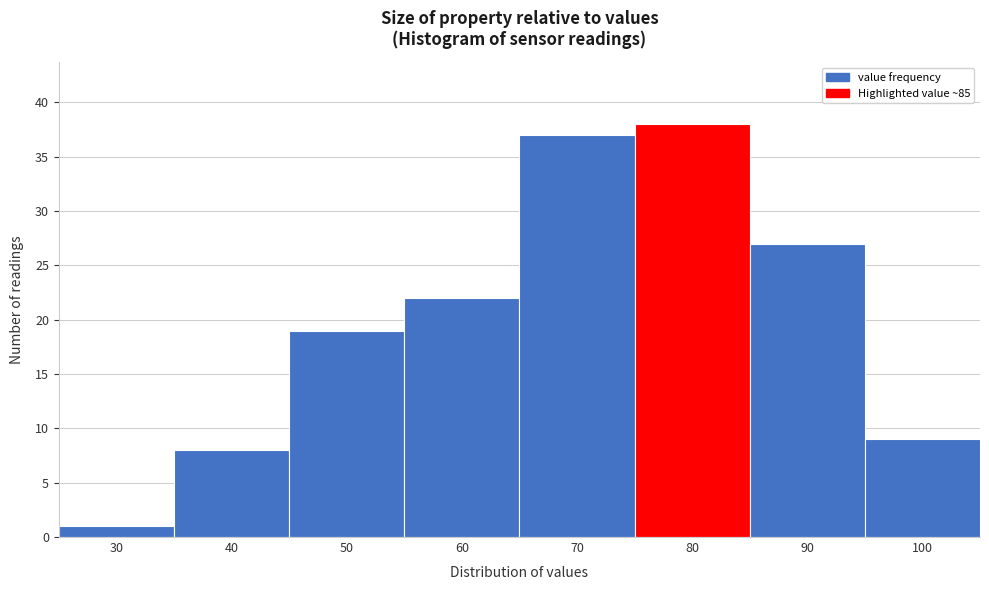

Reading right to left, list all the values displayed in this chart.

9	27	38	37	22	19	8	1